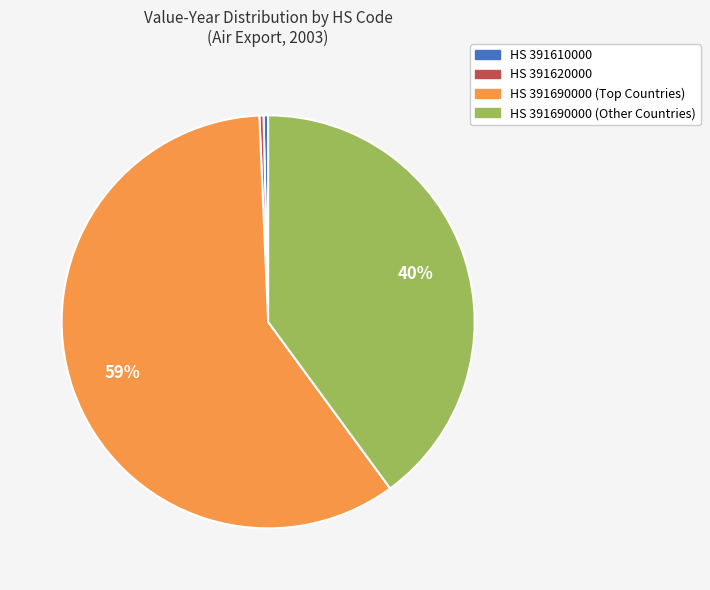

To the nearest percent, what is the average slice percentage?

25%